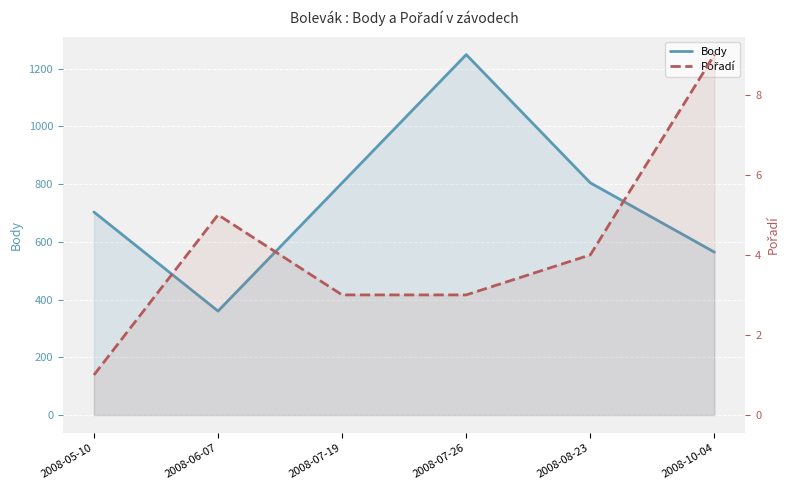

True or false: Body and Pořadí cross at least once.

False